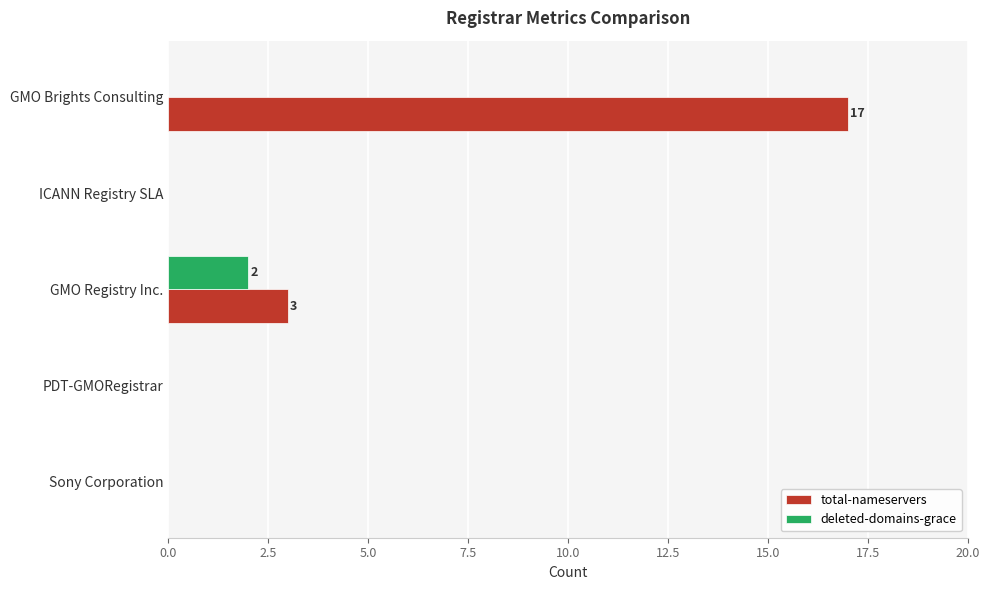

What are all the series names shown in the legend?

total-nameservers, deleted-domains-grace